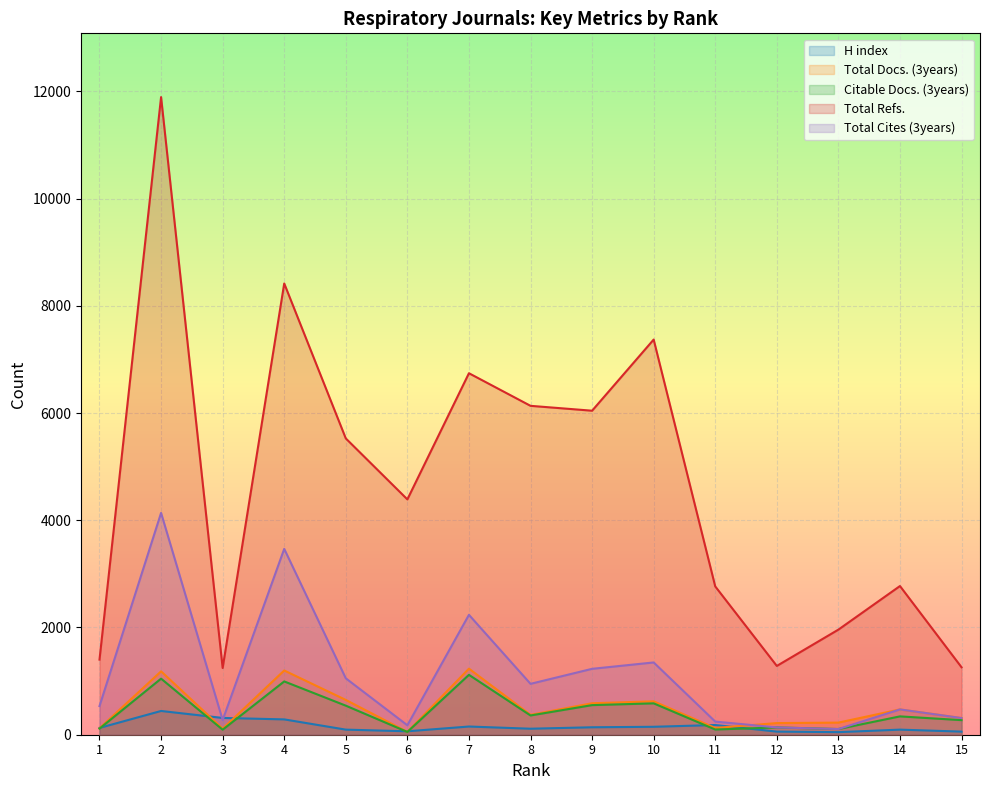

What is the average value of the Total Refs. series?

4613